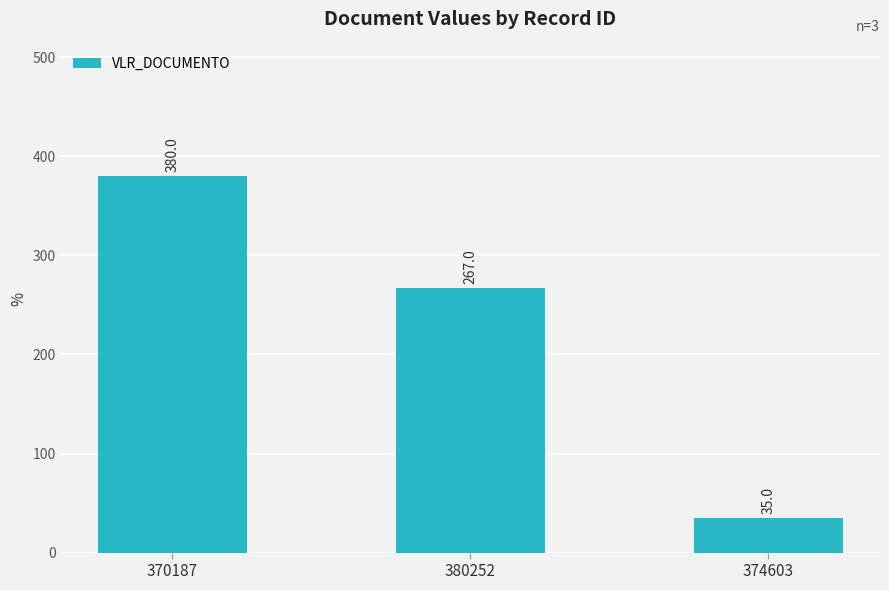

Count the number of categories in the chart.

3